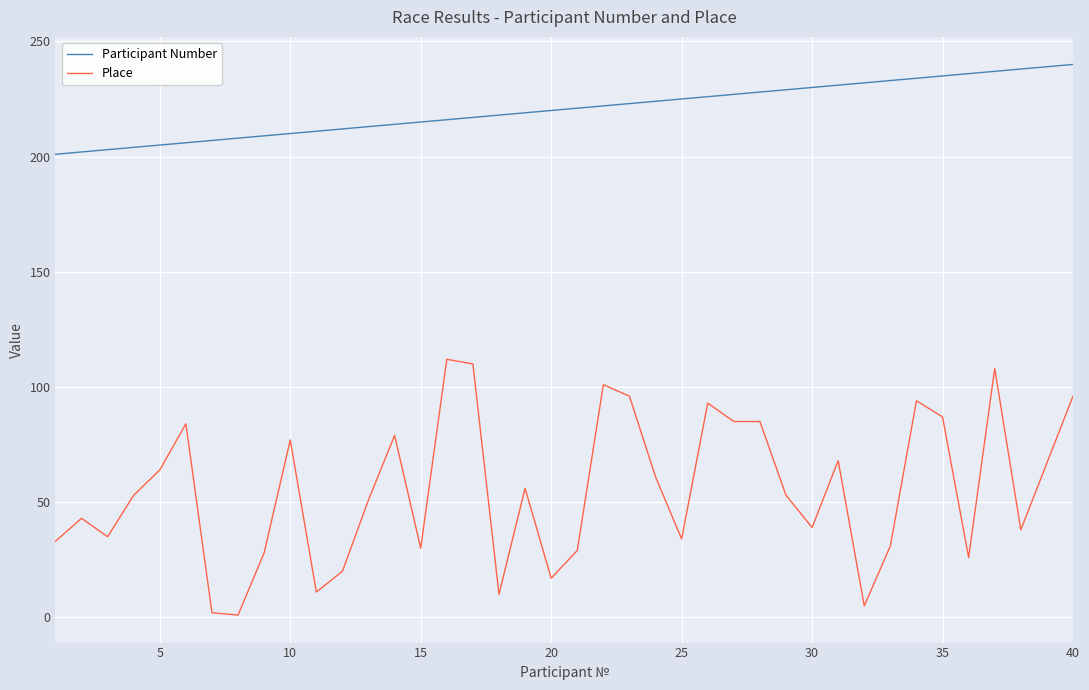

What is the difference between the maximum and minimum values in the Participant Number series?

39